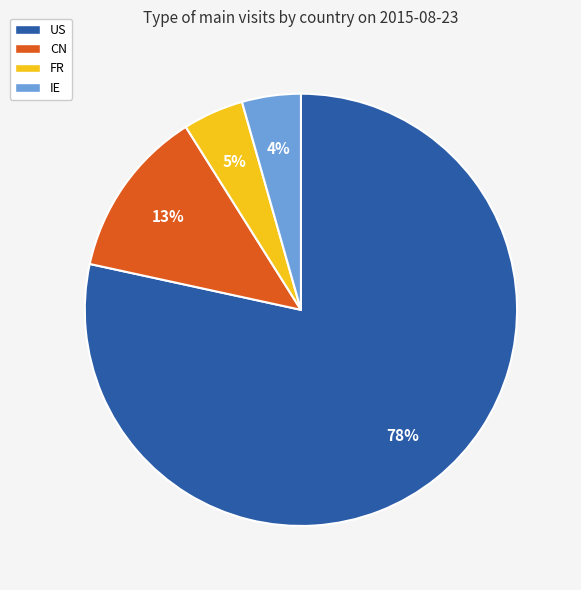

Combined, do IE and FR account for over 50%?

No